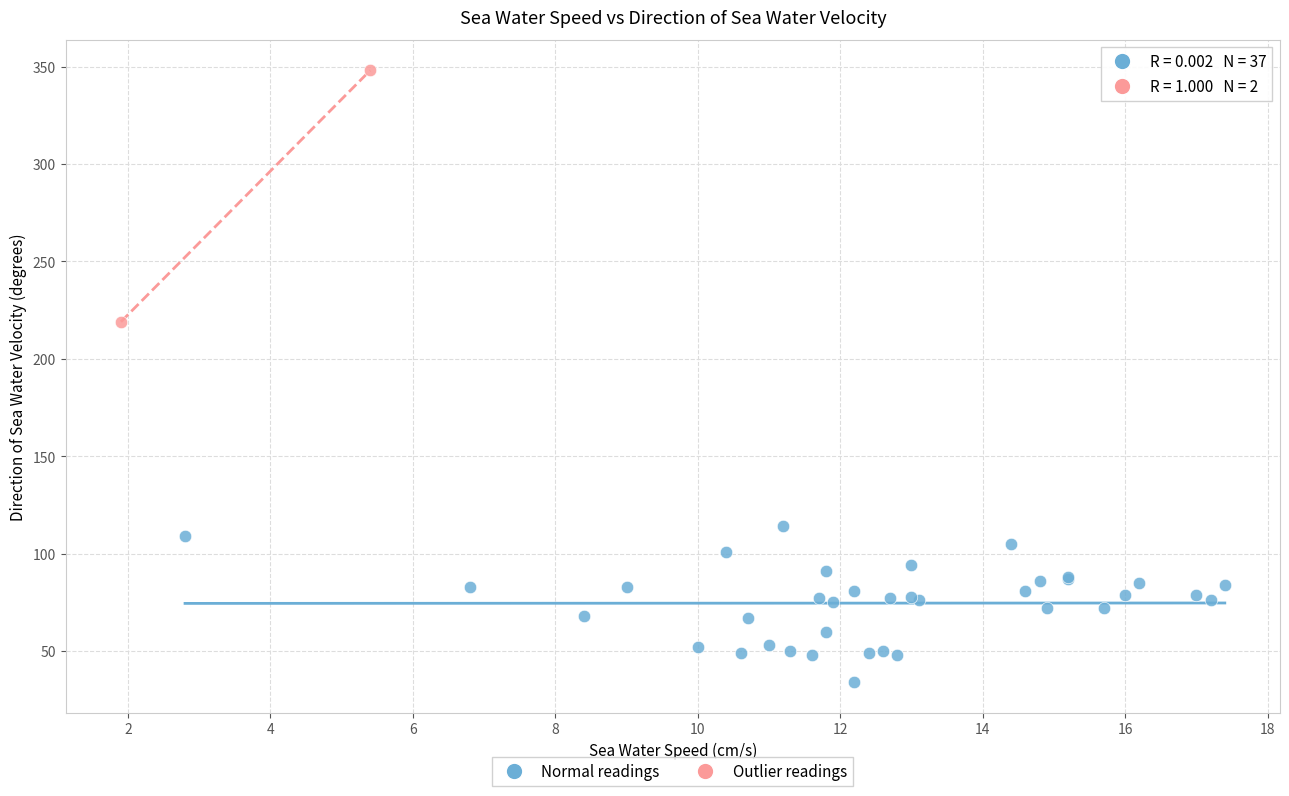

What are all the series names shown in the legend?

Normal readings, Outlier readings